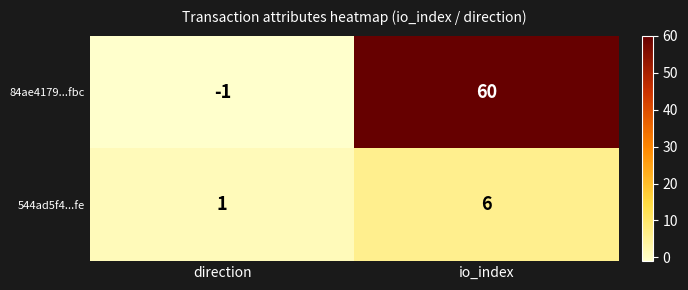

Which series has the widest spread of values?

84ae4179...fbc